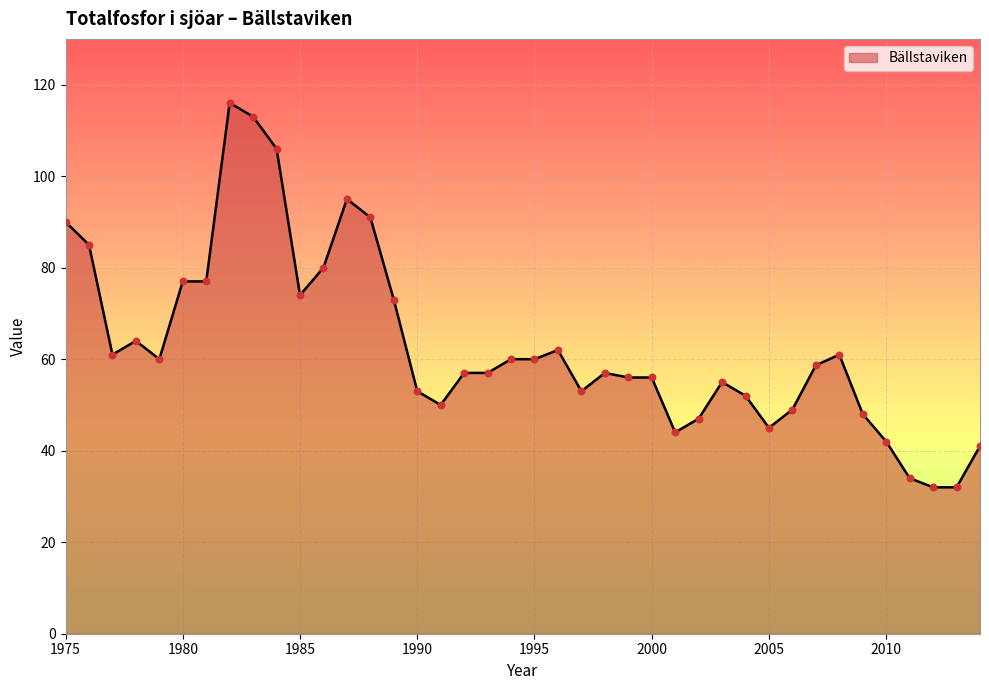

What is the difference between the maximum and minimum values?

84.0